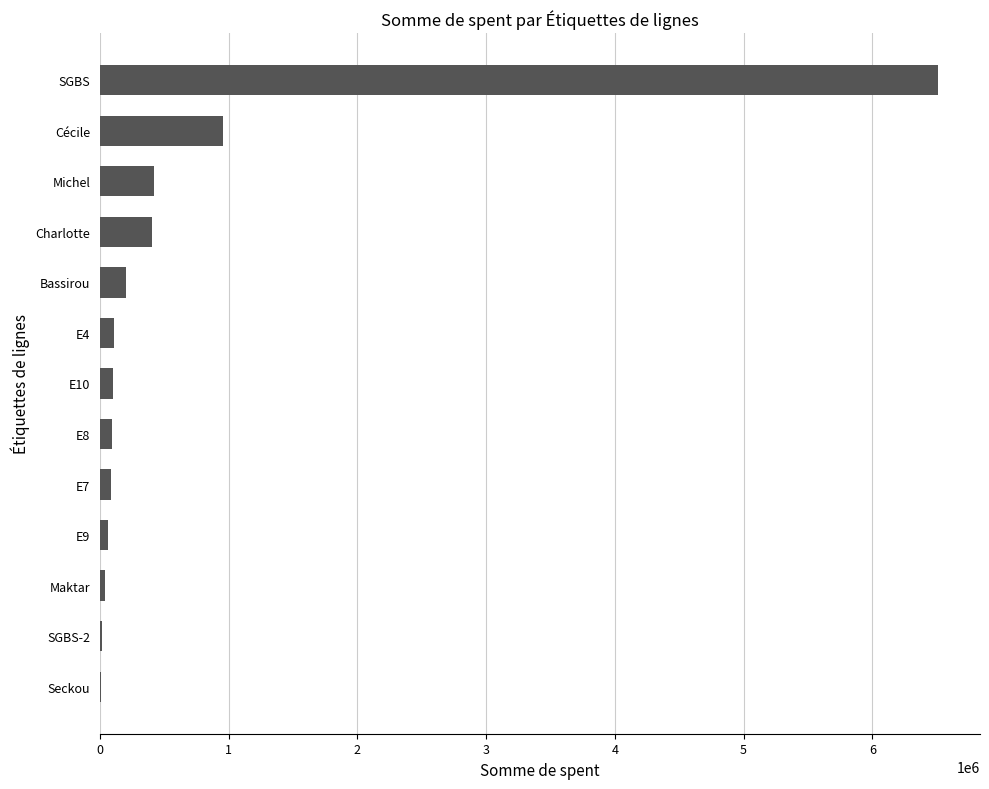

True or false: the data shows 424104 at Michel.

True